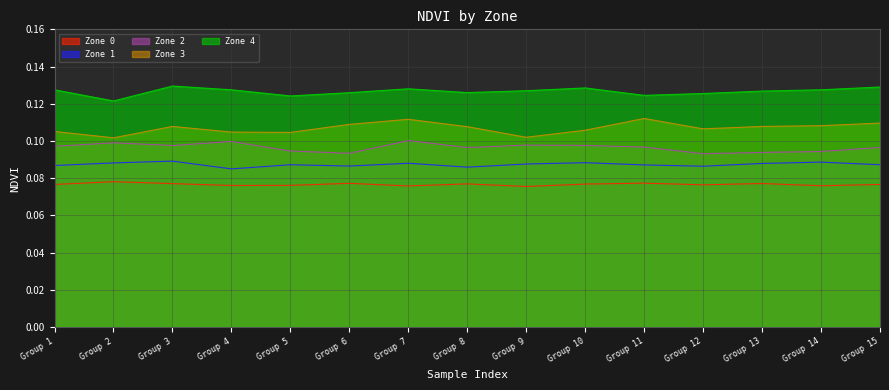

Does the chart display data point markers on the line(s)?

No